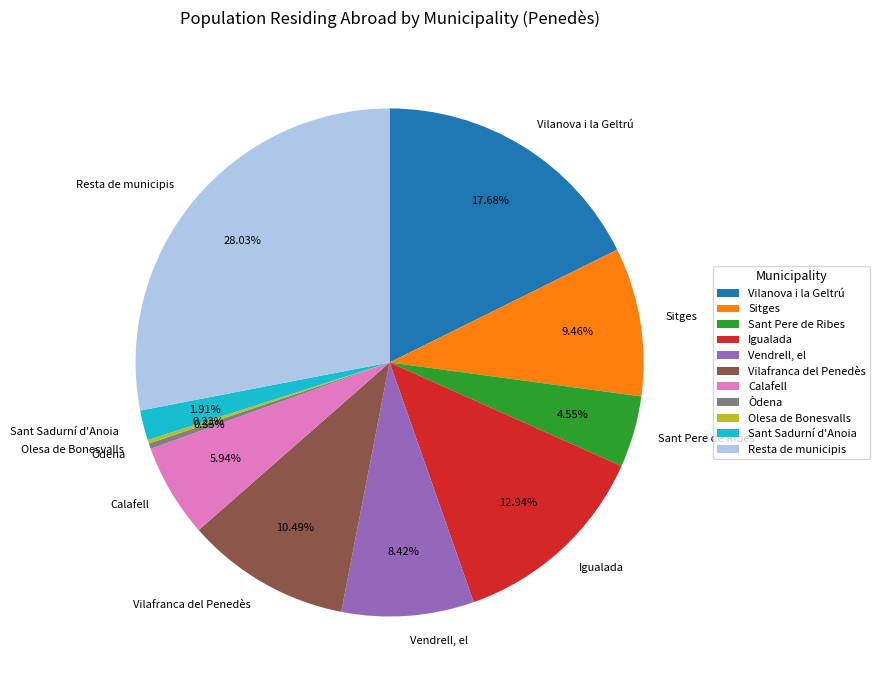

Do Igualada and Vilafranca del Penedès together represent more than half of the pie?

No